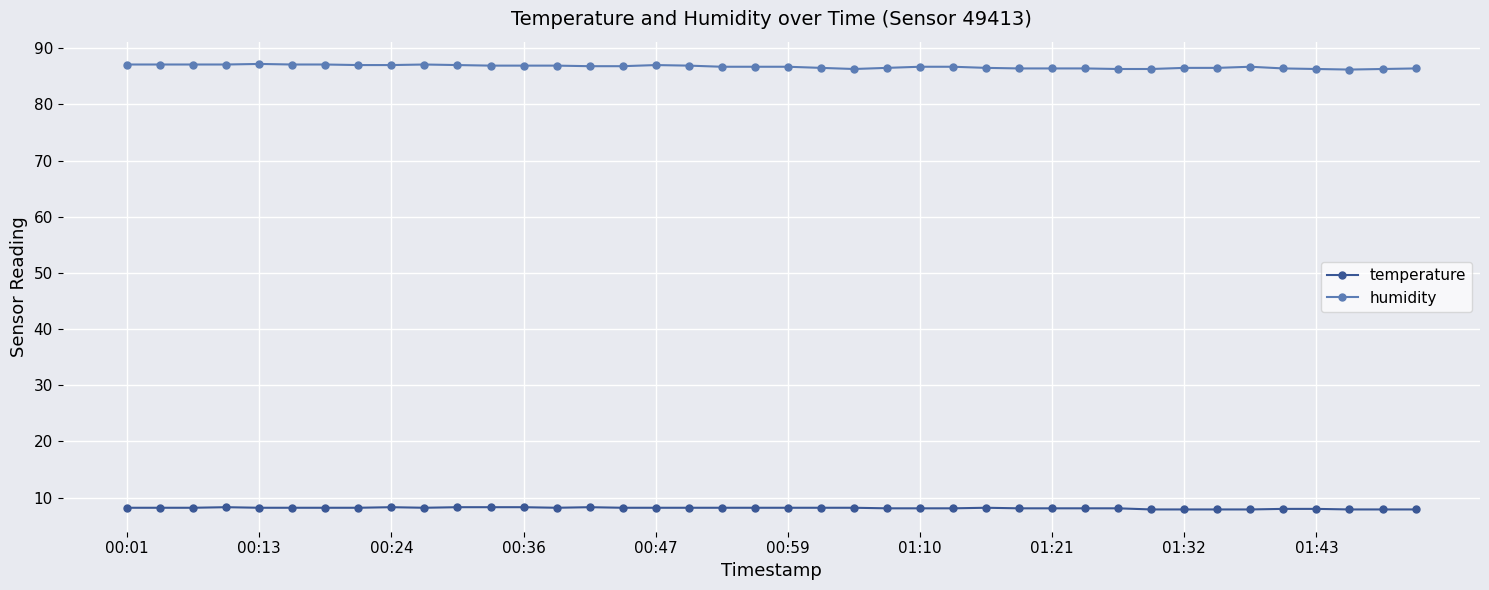

What is the average value of the humidity series?

86.7